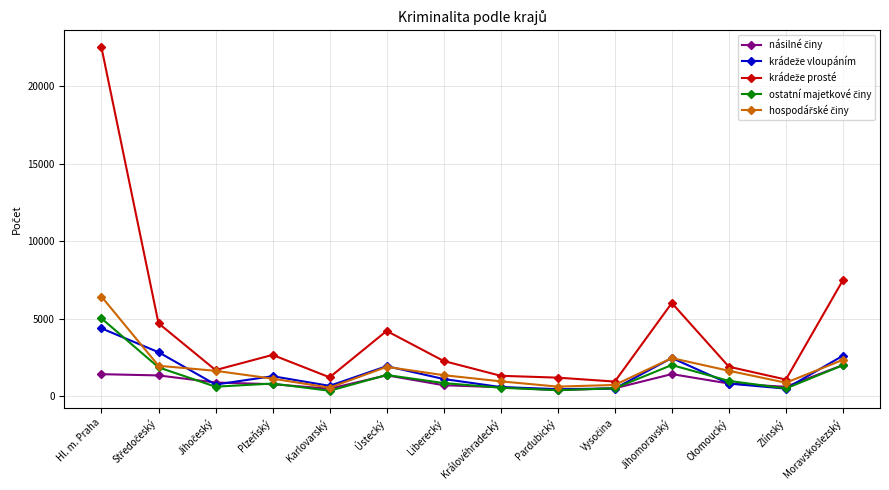

Count the number of data series in this chart.

5